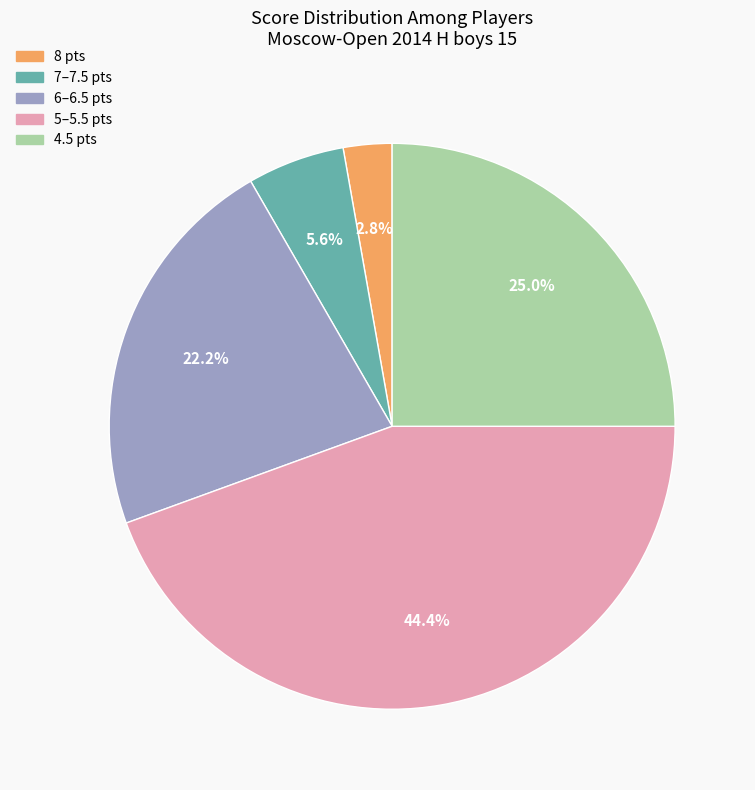

Is there a majority slice in this chart?

No